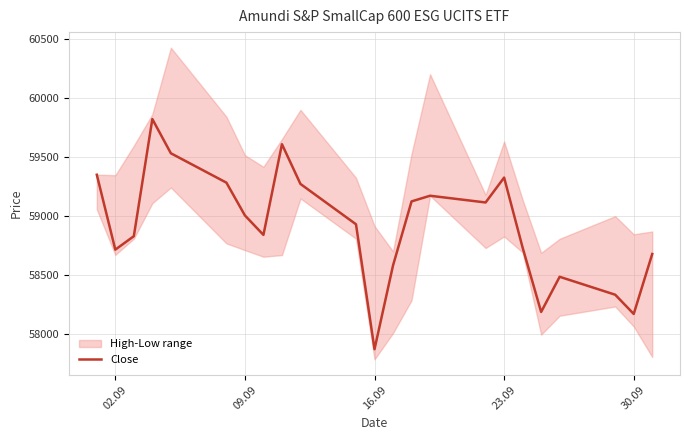

Reading left to right, list all the values displayed in this chart.

59347	58712	58826	59819	59529	59280	59002	58837	59606	59269	58927	57868	58578	59121	59169	59112	59323	58729	58184	58482	58330	58167	58675